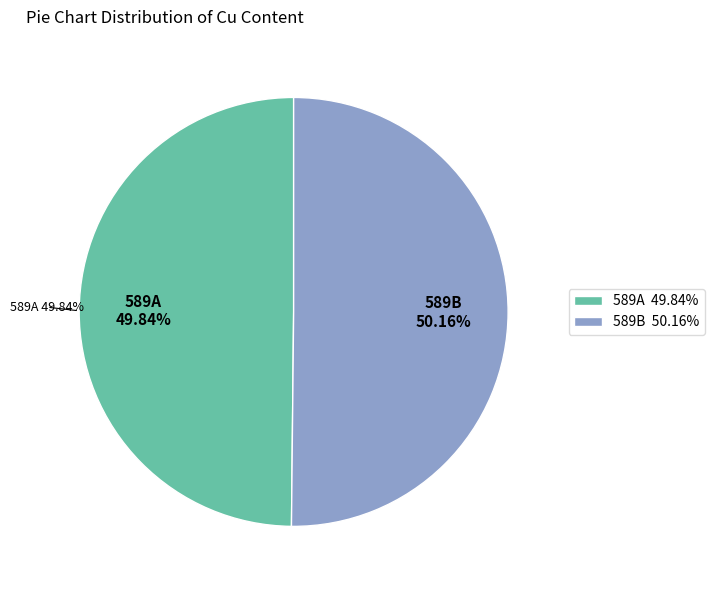

To the nearest percent, what is the average slice percentage?

50%